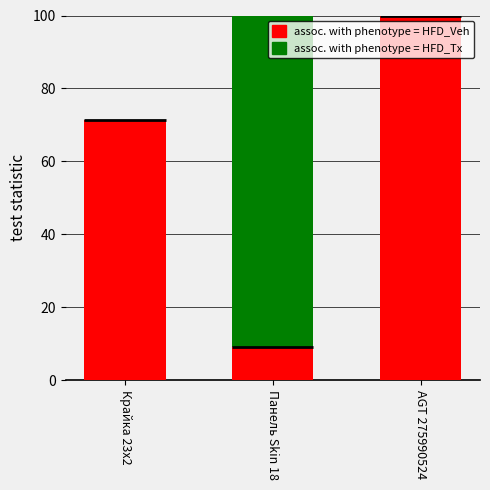

Reading left to right, list all the values displayed in this chart.

assoc. with phenotype = HFD_Tx: Крайка 23x2=0.4	Панель Skin 18=100.0	AGT 275990524=82.6
assoc. with phenotype = HFD_Veh: Крайка 23x2=71.5	Панель Skin 18=9.2	AGT 275990524=100.0